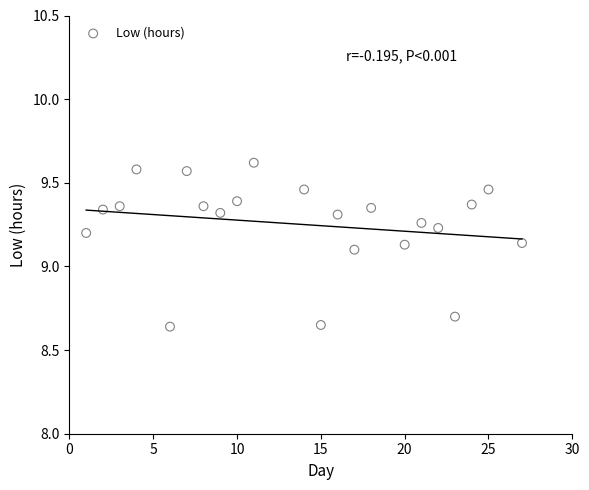

What is the range of X values (max minus min)?

26.0